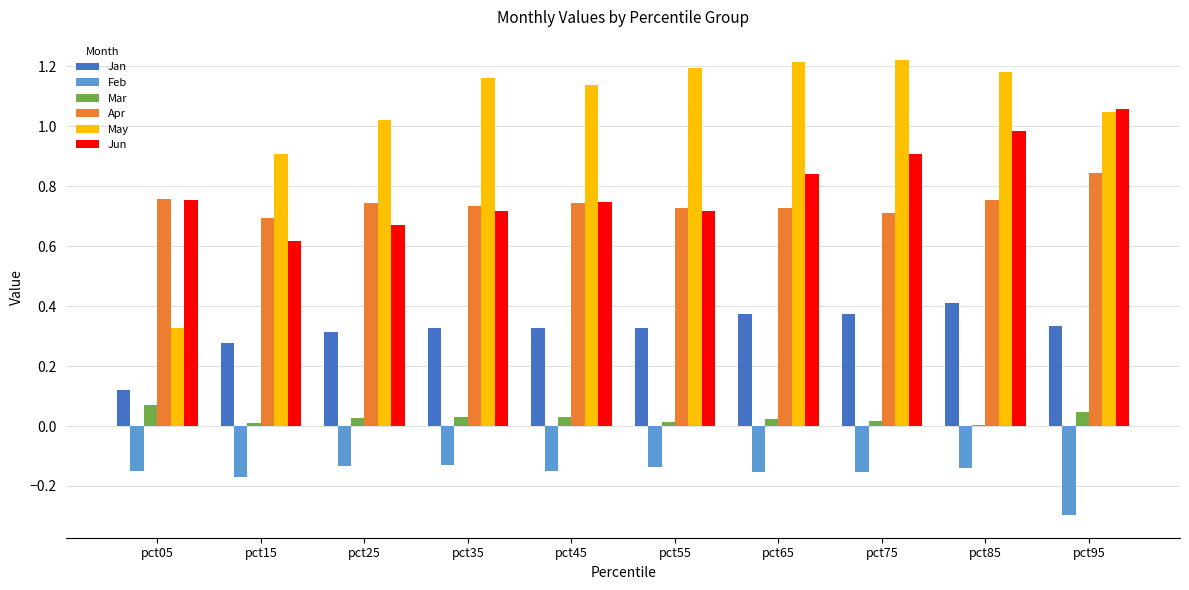

Which series has the widest spread of values?

May